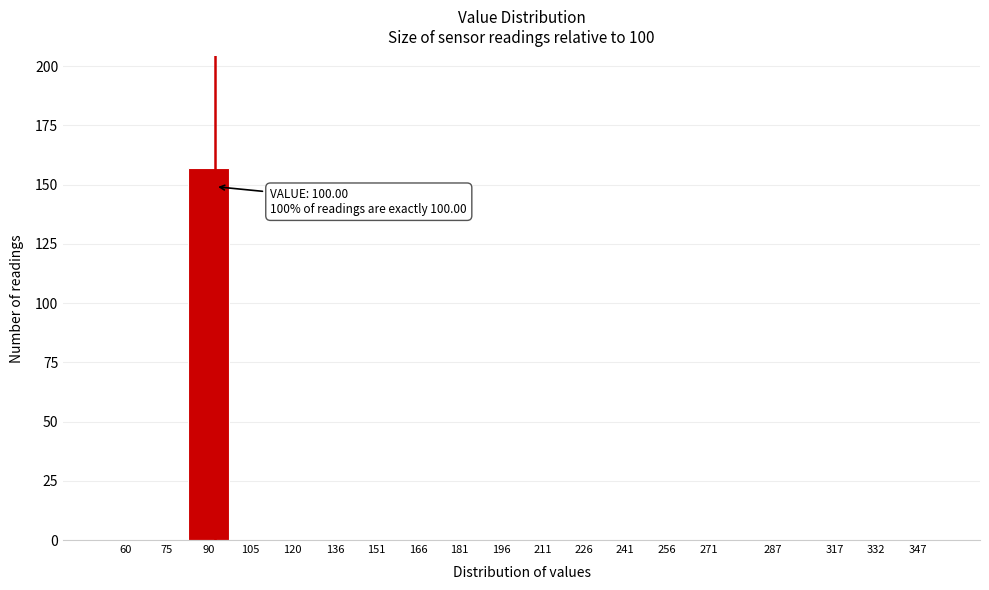

Reading left to right, extract all data points from this chart.

60=0	75=0	90=157	105=0	120=0	136=0	151=0	166=0	181=0	196=0	211=0	226=0	241=0	256=0	271=0	287=0	317=0	332=0	347=0